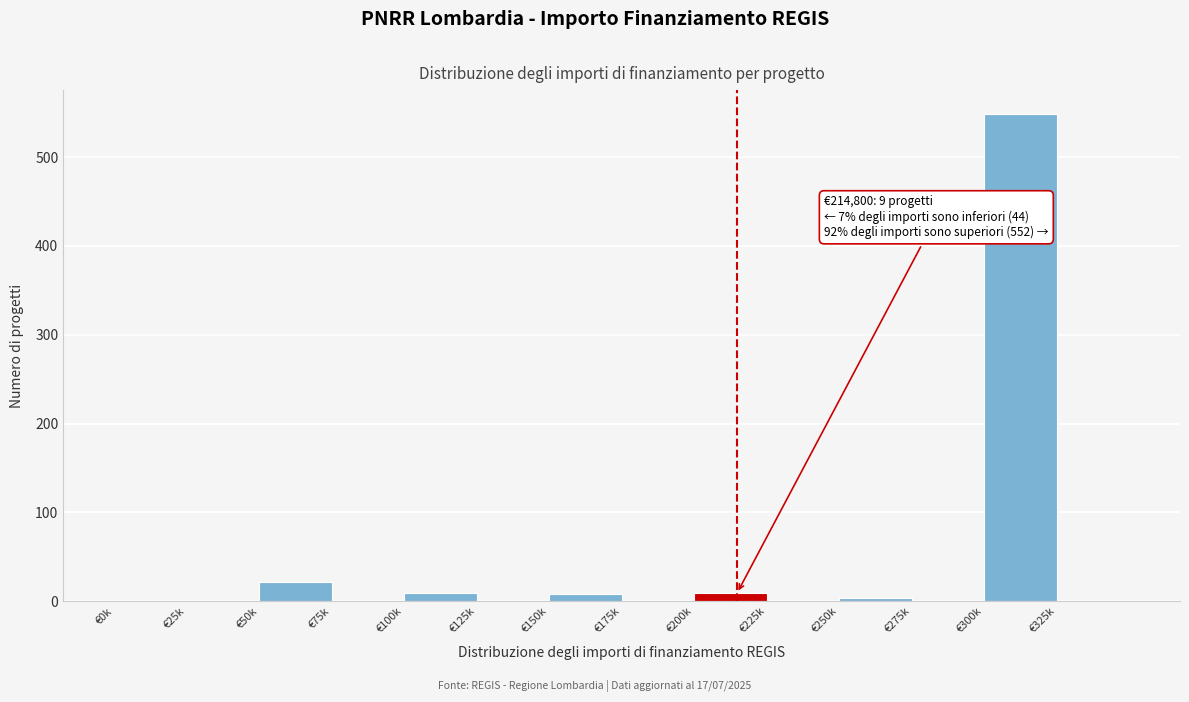

What is the maximum value shown in the chart?

548